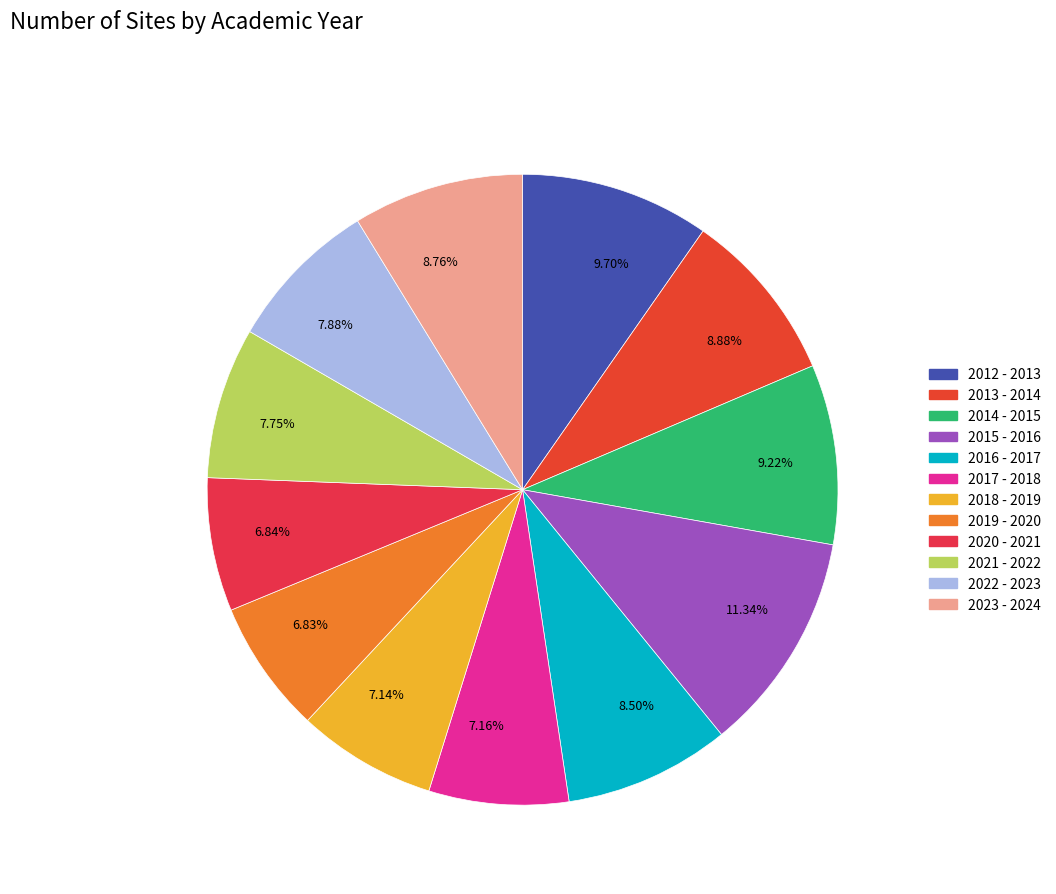

Do 8.76% and 9.22% together represent more than half of the pie?

No